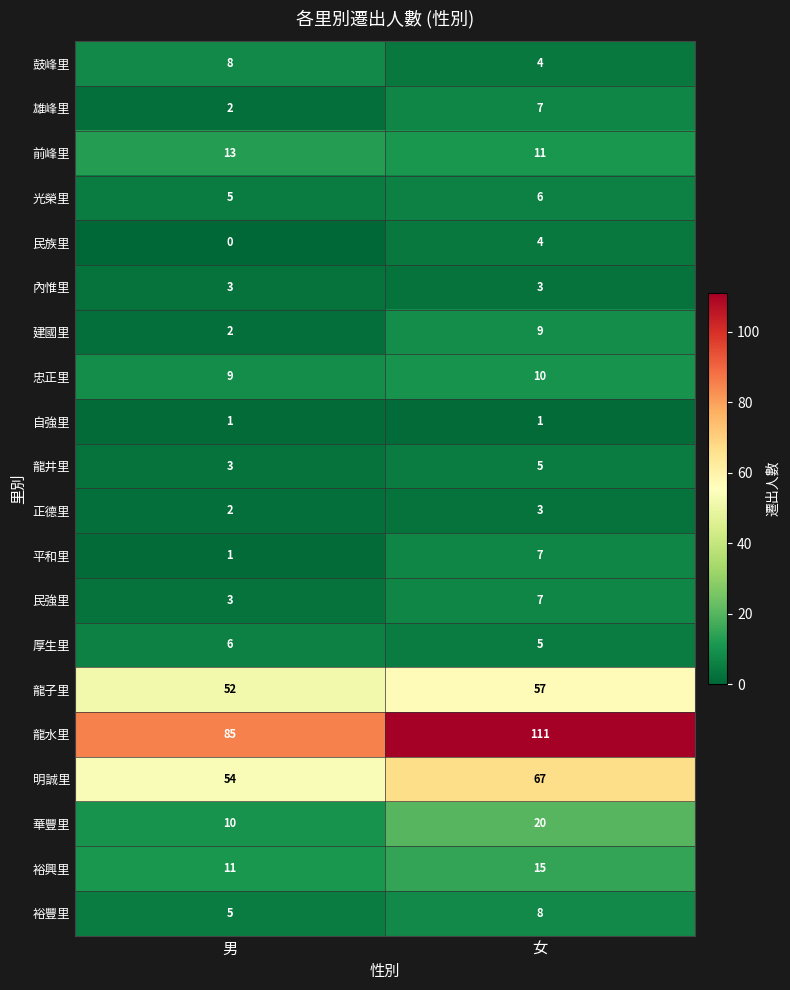

Between 男 and 女, which series saw the biggest shift?

龍水里